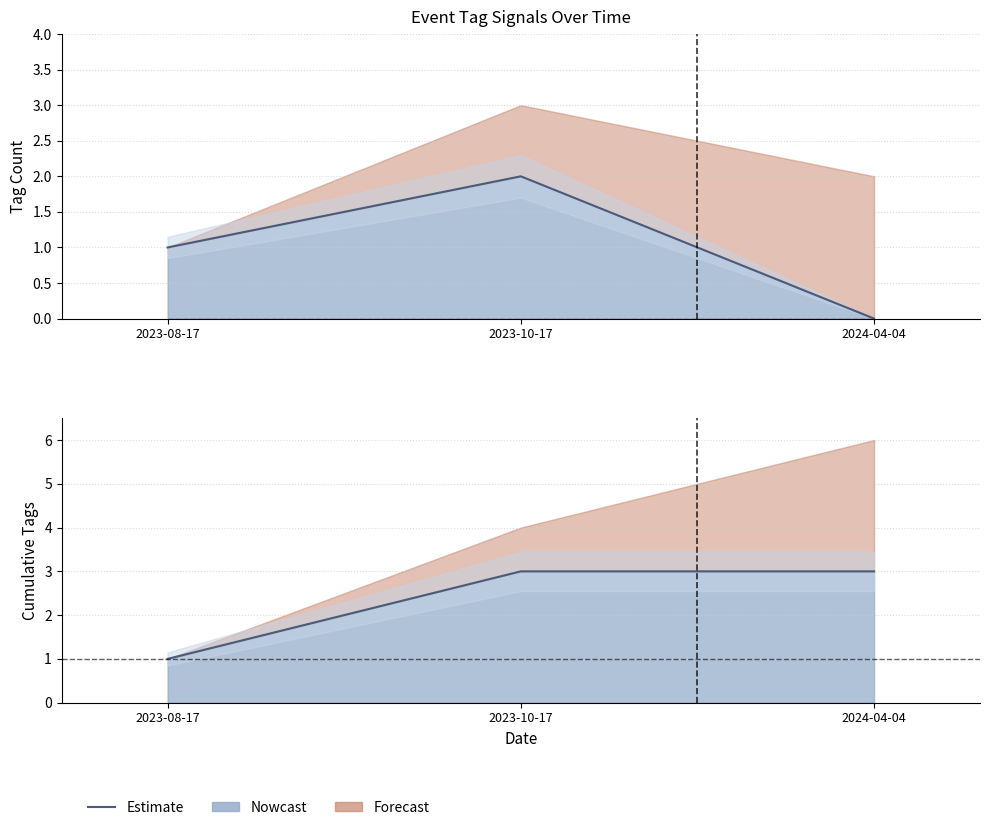

Which has a higher value, 2023-10-17 or 2023-08-17?

2023-10-17